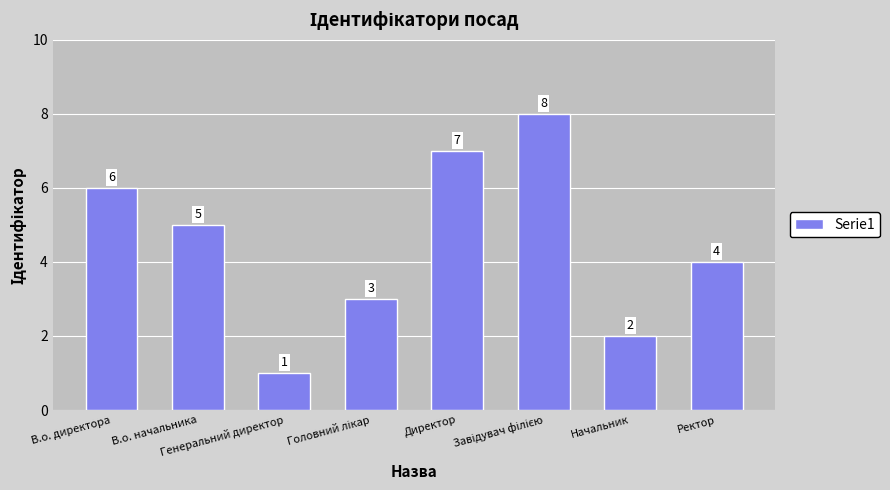

What position from the right is В.о. начальника?

7